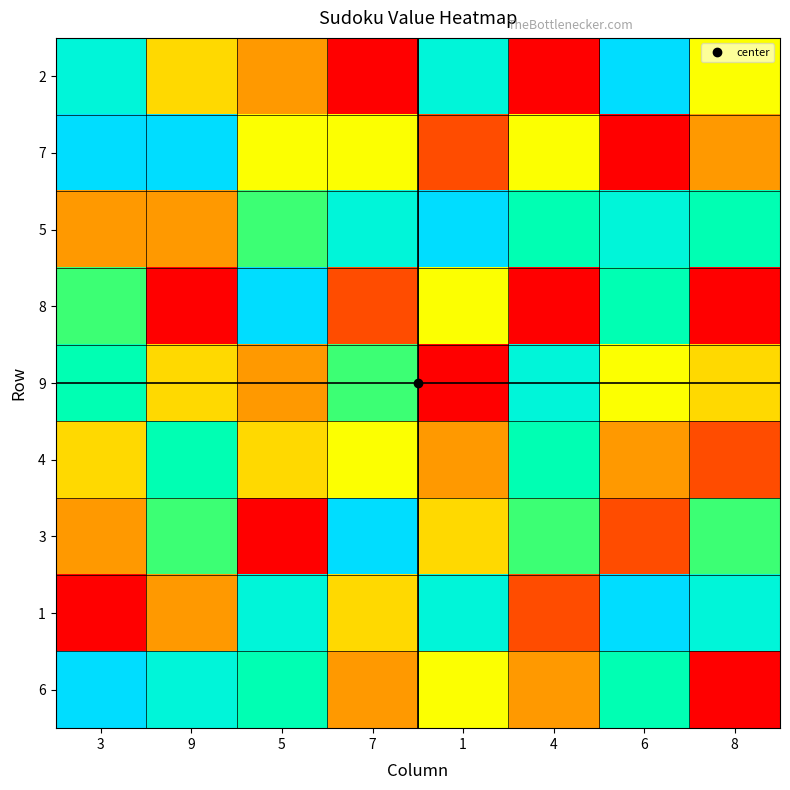

At 1, list the series in order from largest to smallest.

5, 2, 1, 8, 6, 3, 4, 7, 9